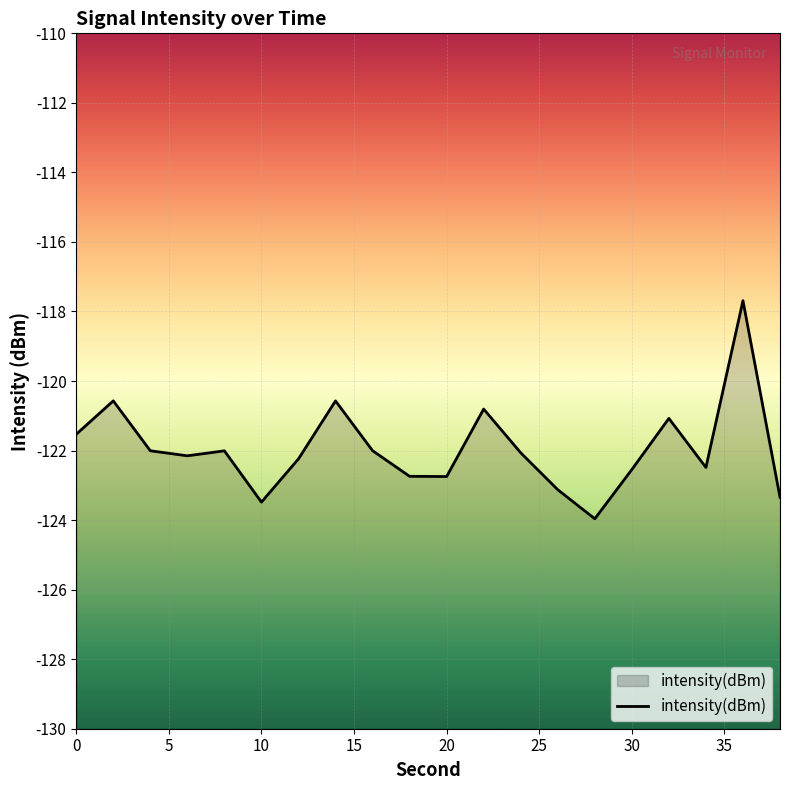

What value does the data have at 20?

-122.7